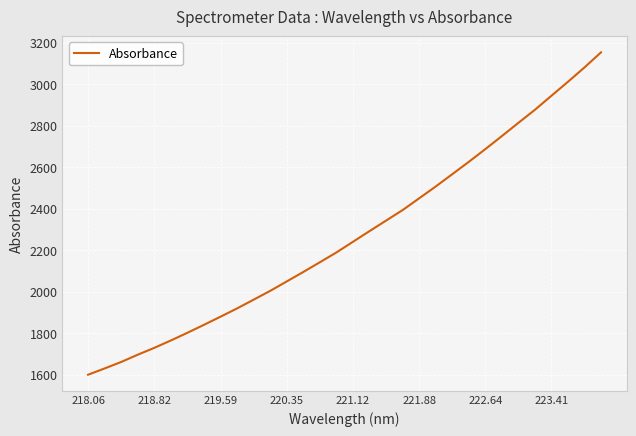

What is the smallest value displayed?

1599.1